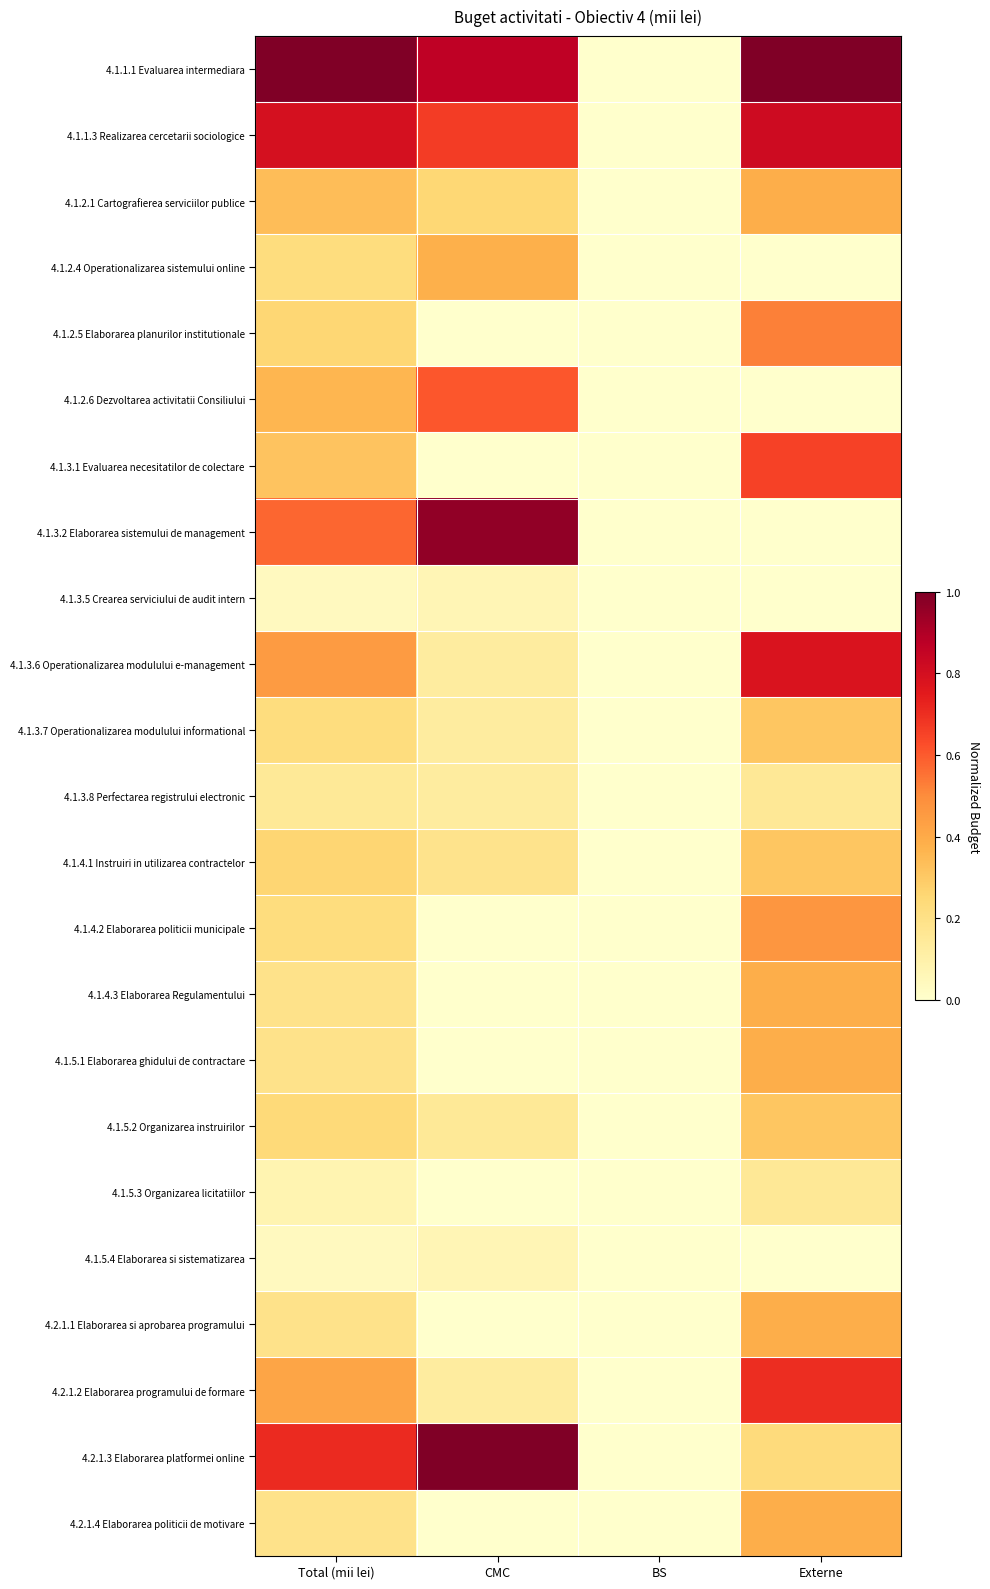

Count the number of categories in the chart.

4